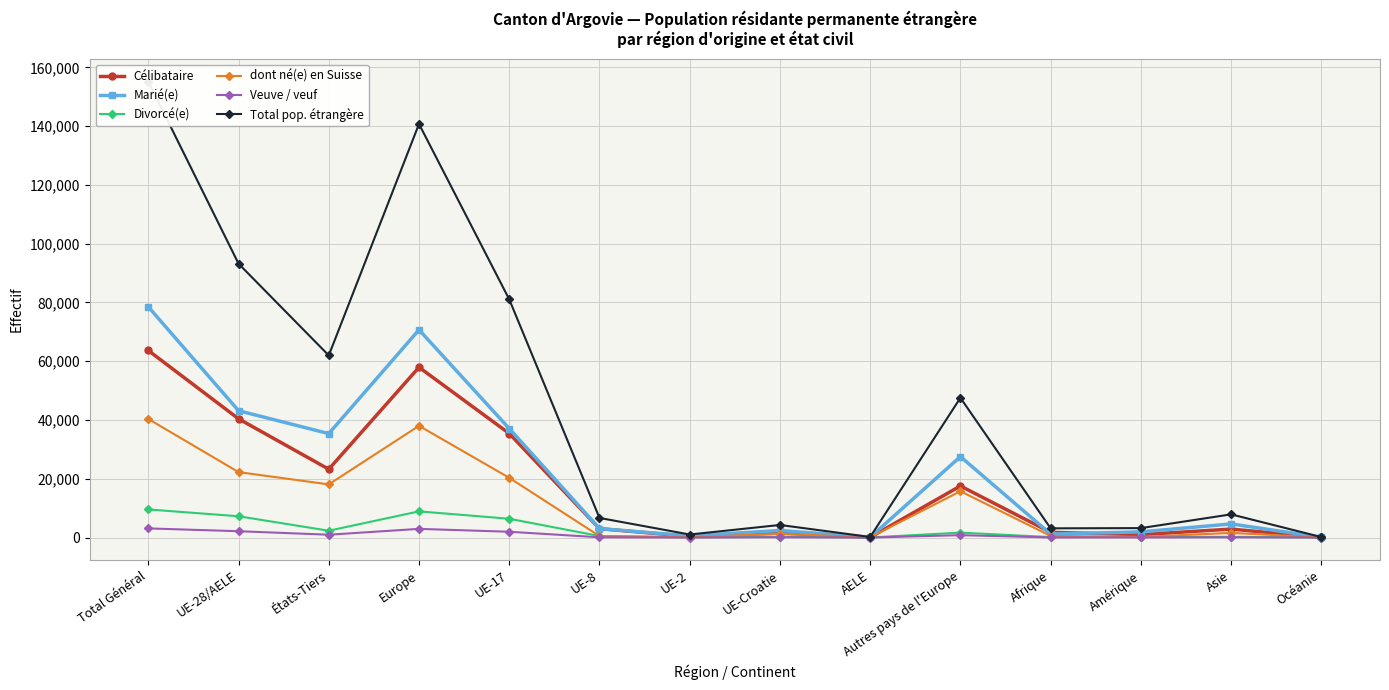

True or false: Divorcé(e) has a value of 3 at Océanie.

False